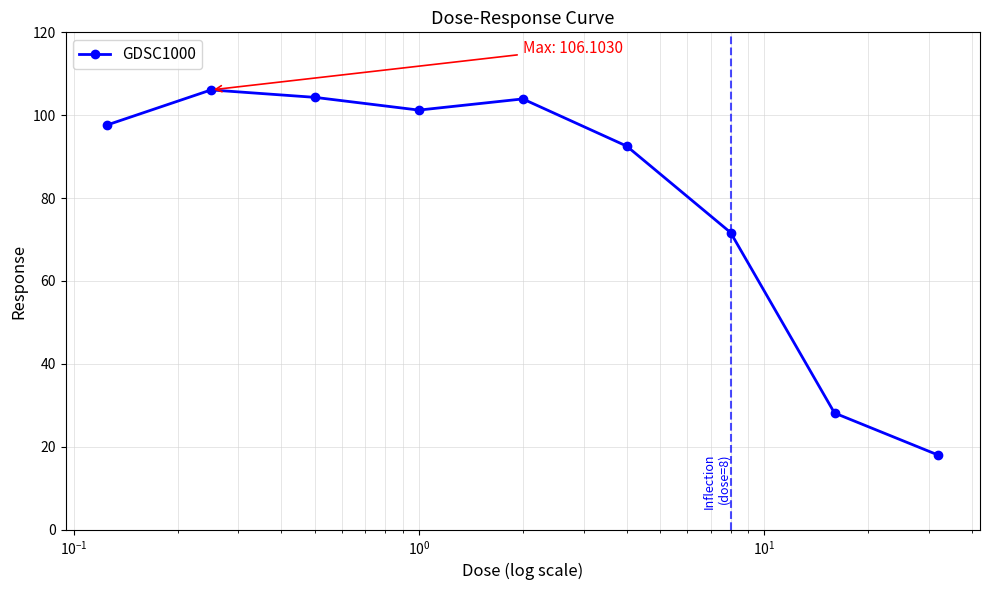

What is the value of the 7th point from the left?

71.7